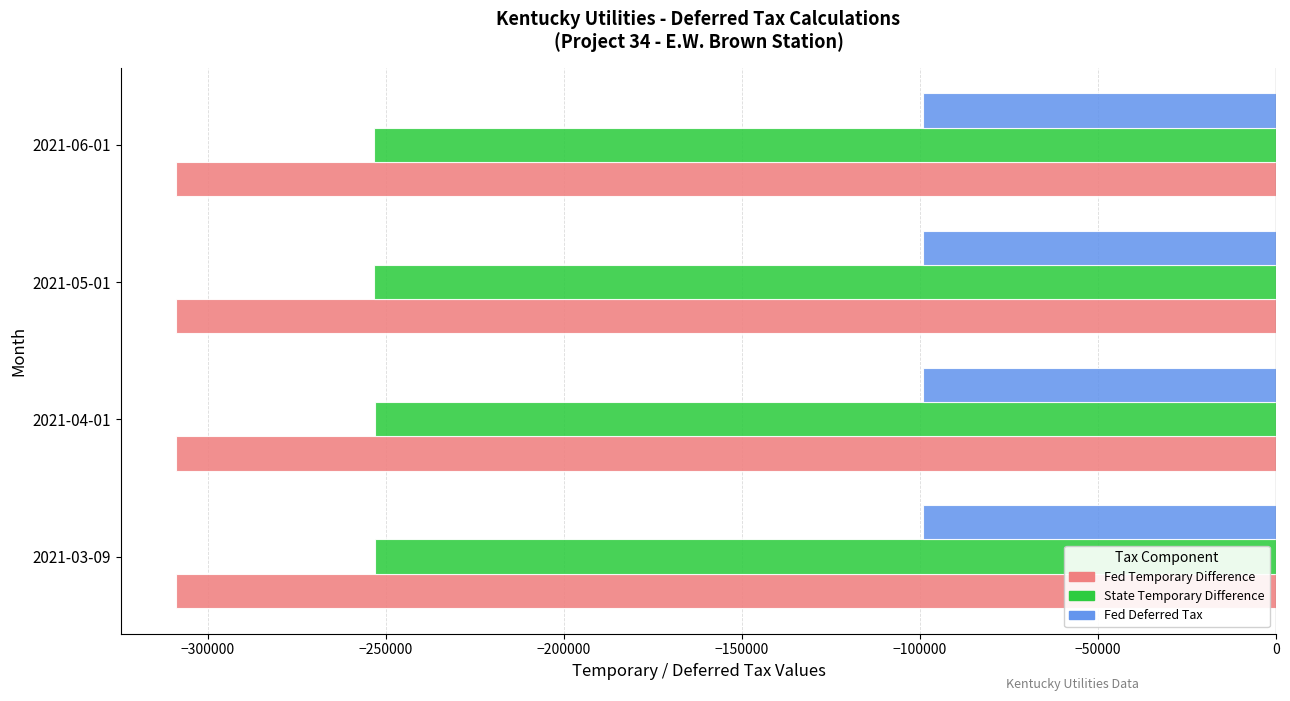

Rank the series by their maximum value, from lowest to highest.

Fed Temporary Difference, State Temporary Difference, Fed Deferred Tax